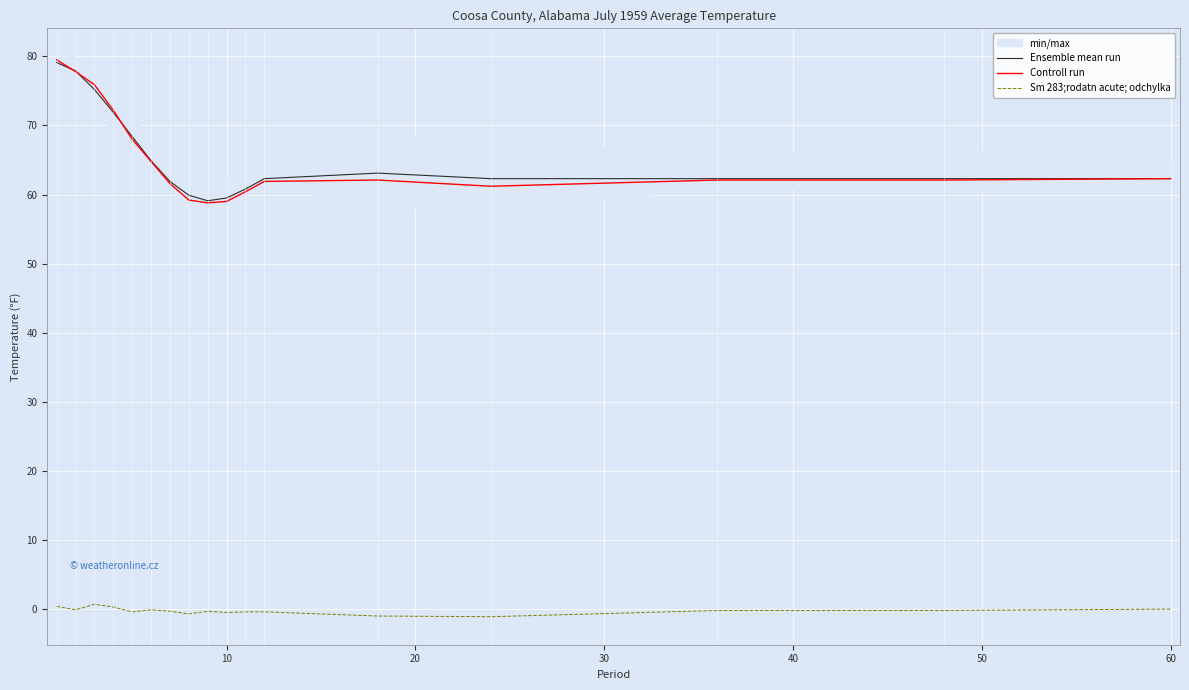

True or false: Ensemble mean run and Sm 283;rodatn acute; odchylka intersect in this chart.

False